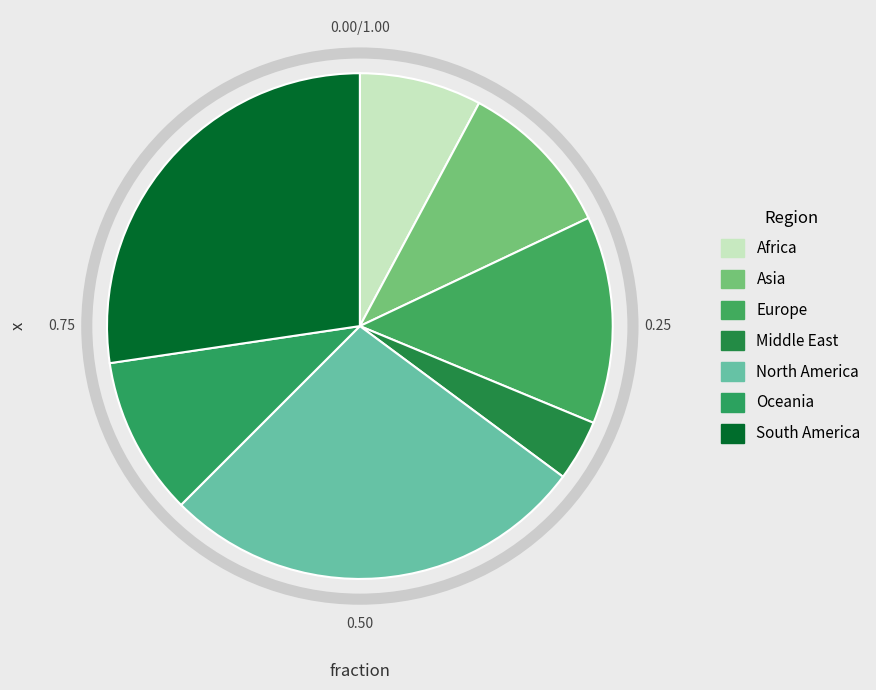

Which has a higher value, Asia or Oceania?

Asia